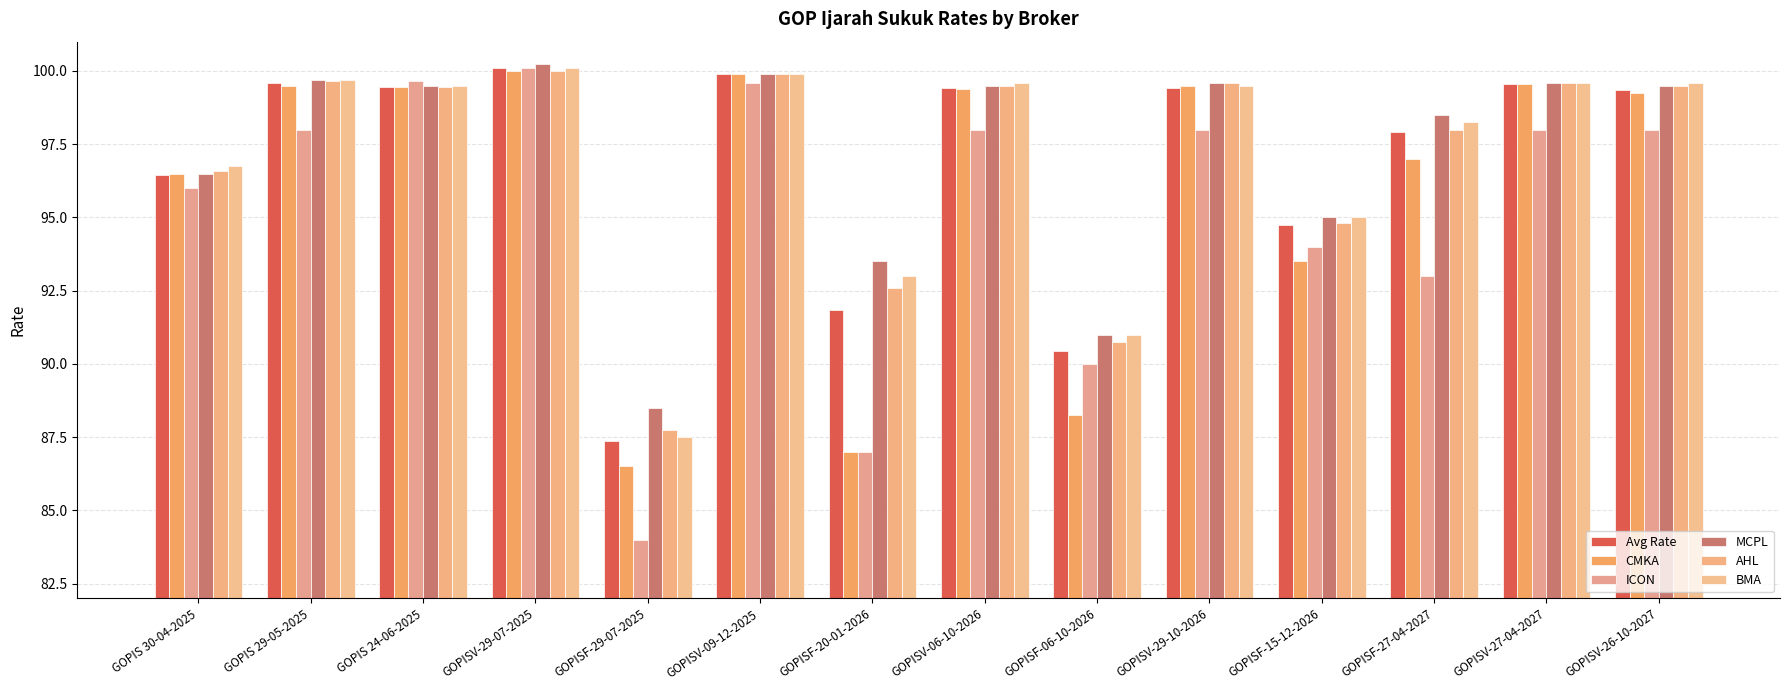

How many groups of bars are there?

14